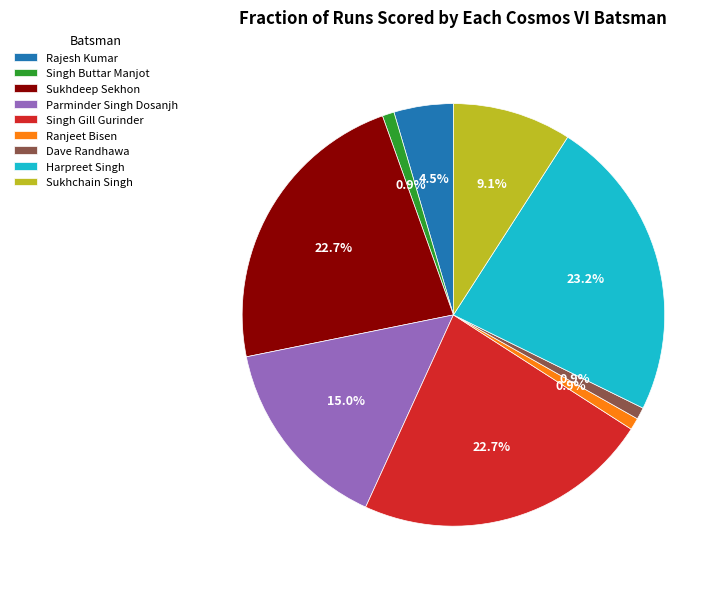

Is it true that Parminder Singh Dosanjh is 27% of the pie?

False